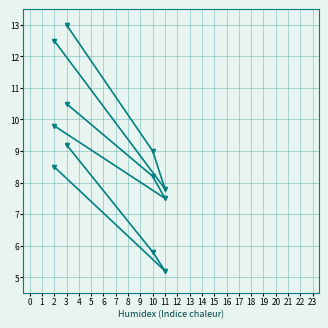

What is the greatest value displayed?

13.0